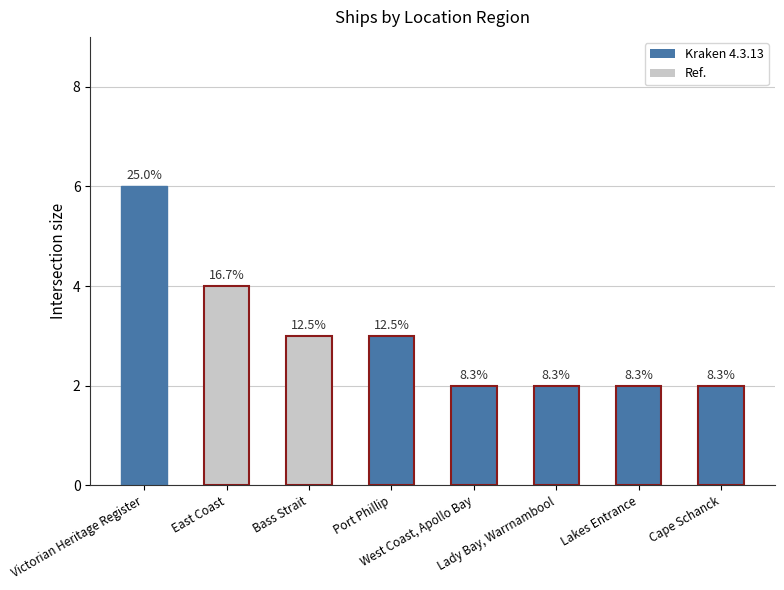

How many bars are there in total?

8